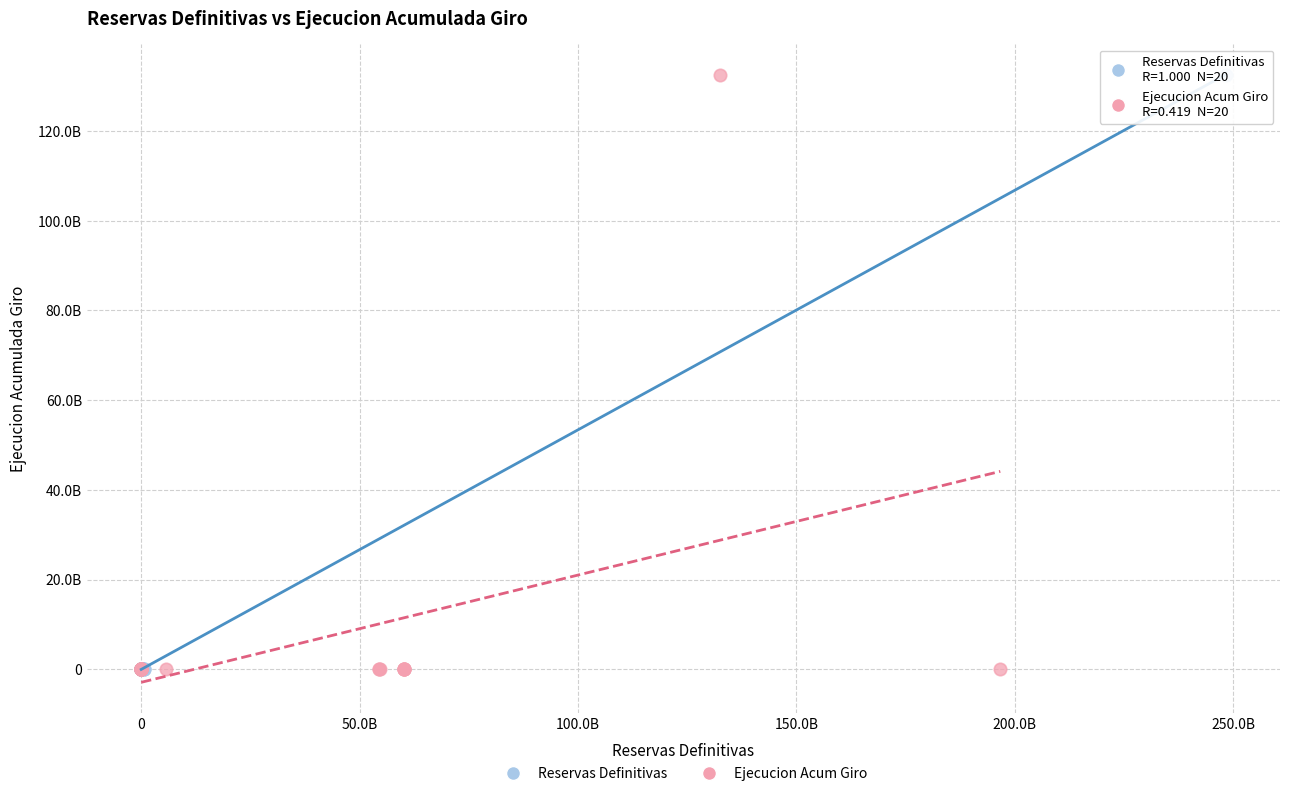

What are all the series names shown in the legend?

Reservas Definitivas, Ejecucion Acum Giro